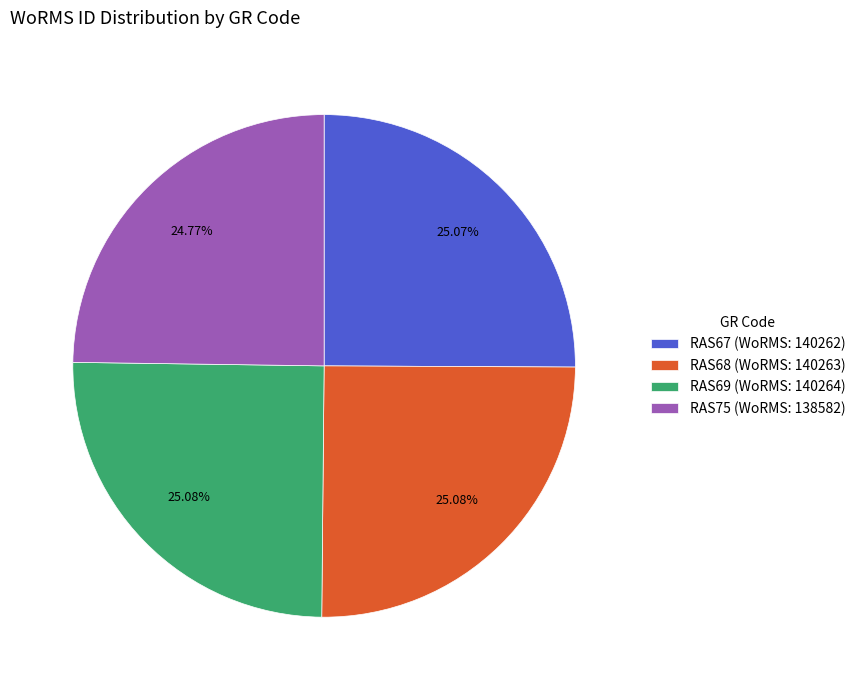

Does RAS68 represent more than half of the total?

No